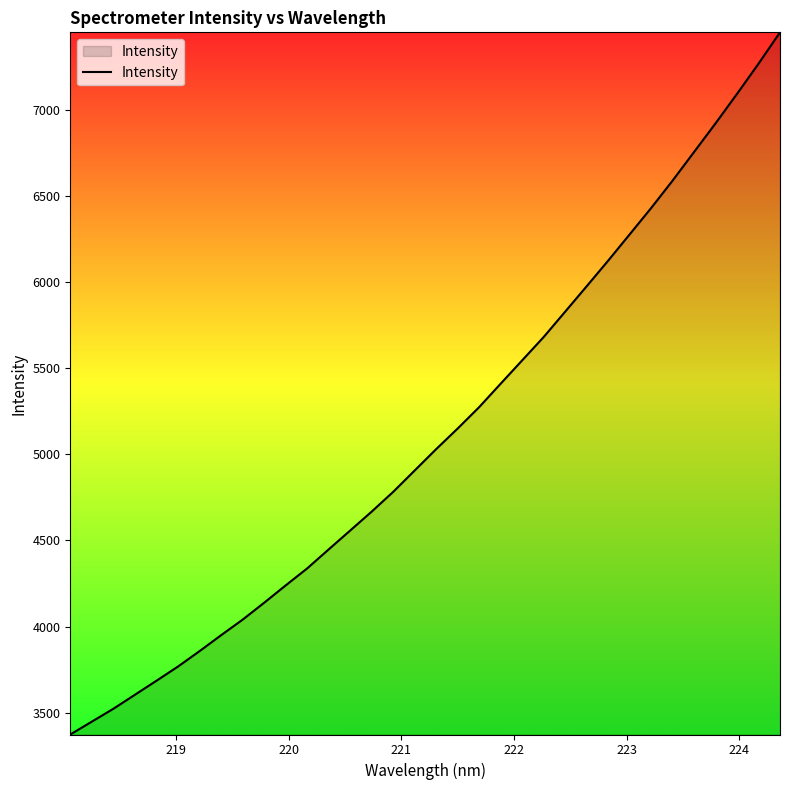

What is the minimum value shown in the chart?

3373.9